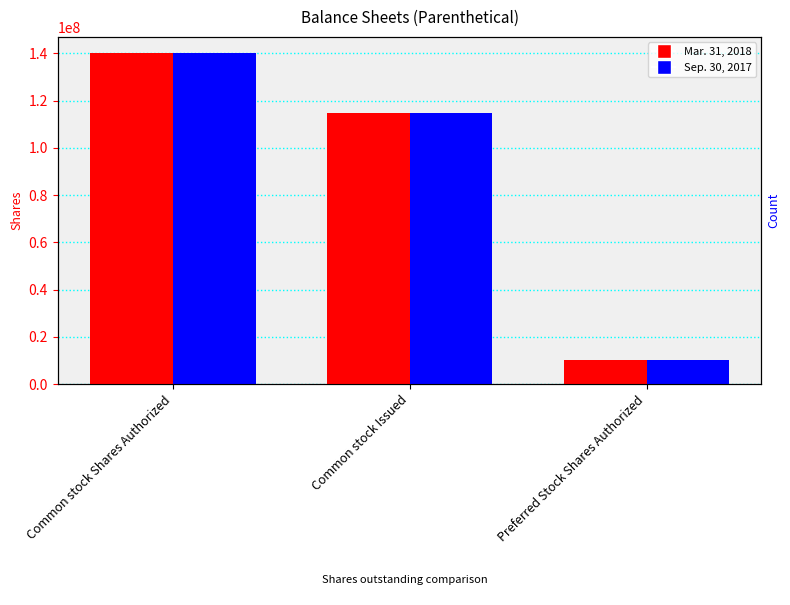

What is the value of the Sep. 30, 2017 bar at the 2nd from the left?

114980000